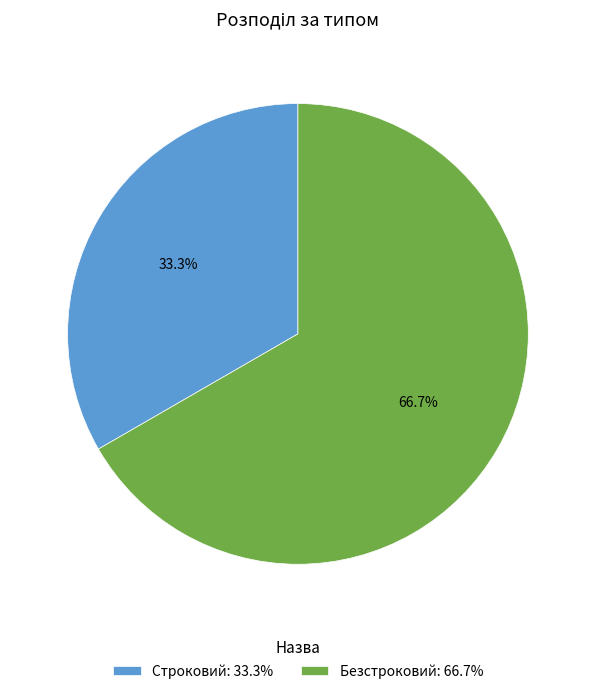

Which slice is the smallest?

Строковий